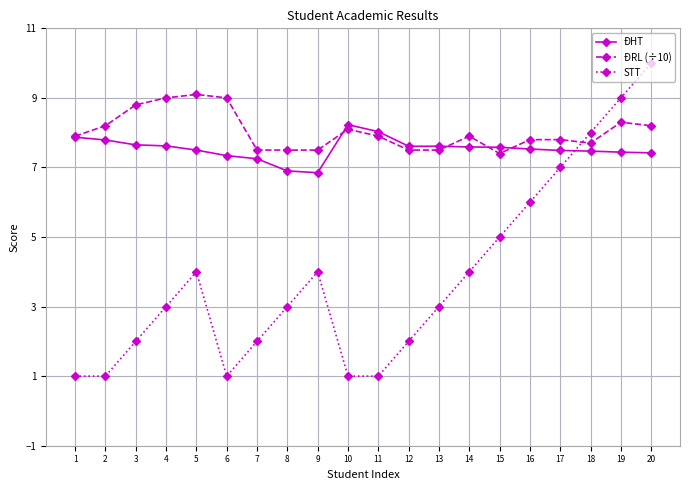

What is the greatest value displayed?

10.0